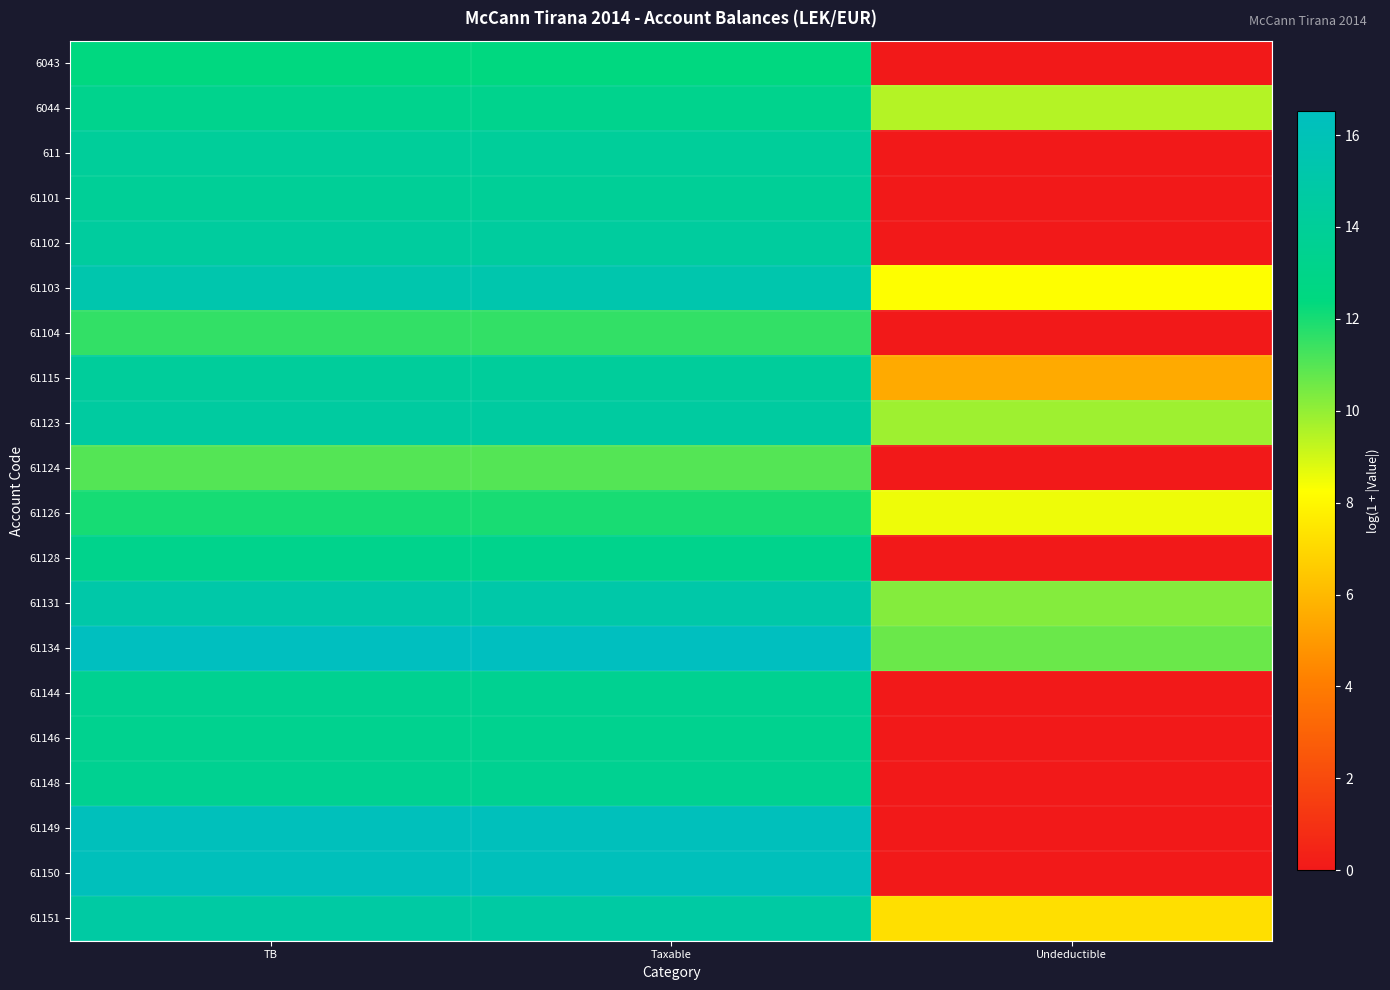

Reading left to right, transcribe all the data shown in this chart.

6043: TB=12.4	Taxable=12.4	Undeductible=0.0
6044: TB=13.3	Taxable=13.3	Undeductible=9.5
611: TB=14.1	Taxable=14.1	Undeductible=0.0
61101: TB=14.0	Taxable=14.0	Undeductible=0.0
61102: TB=14.4	Taxable=14.4	Undeductible=0.0
61103: TB=15.4	Taxable=15.4	Undeductible=8.3
61104: TB=11.6	Taxable=11.6	Undeductible=0.0
61115: TB=14.2	Taxable=14.2	Undeductible=5.5
61123: TB=14.5	Taxable=14.5	Undeductible=9.8
61124: TB=11.0	Taxable=11.0	Undeductible=0.0
61126: TB=12.0	Taxable=12.0	Undeductible=8.5
61128: TB=13.2	Taxable=13.2	Undeductible=0.0
61131: TB=15.1	Taxable=15.1	Undeductible=10.2
61134: TB=16.5	Taxable=16.5	Undeductible=10.7
61144: TB=13.6	Taxable=13.6	Undeductible=0.0
61146: TB=13.4	Taxable=13.4	Undeductible=0.0
61148: TB=13.6	Taxable=13.6	Undeductible=0.0
61149: TB=16.3	Taxable=16.3	Undeductible=0.0
61150: TB=16.3	Taxable=16.3	Undeductible=0.0
61151: TB=14.7	Taxable=14.7	Undeductible=7.2